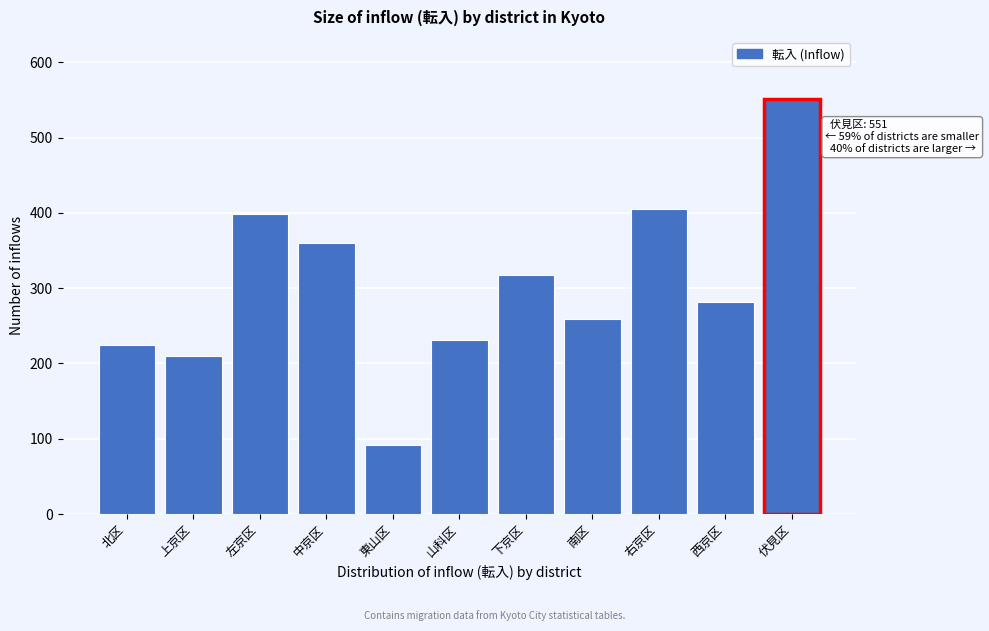

Reading left to right, list all the values displayed in this chart.

北区=225	上京区=210	左京区=399	中京区=360	東山区=92	山科区=231	下京区=318	南区=259	右京区=405	西京区=281	伏見区=551